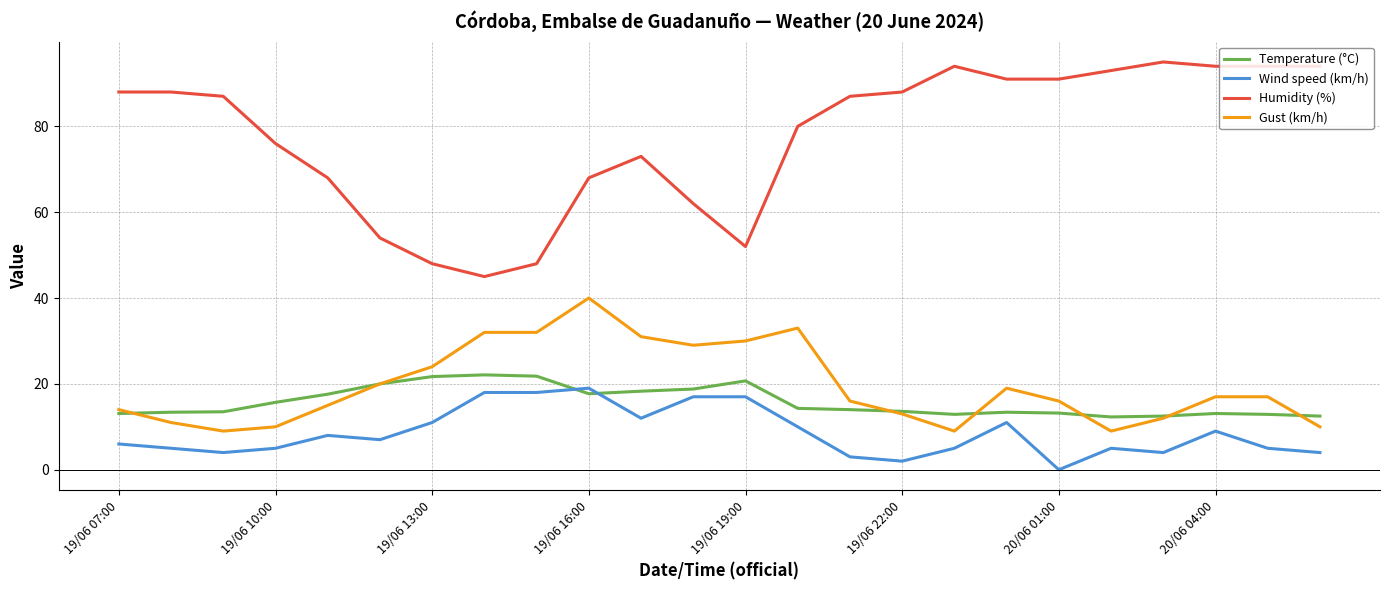

Which series has the largest total across all categories?

Humidity (%)